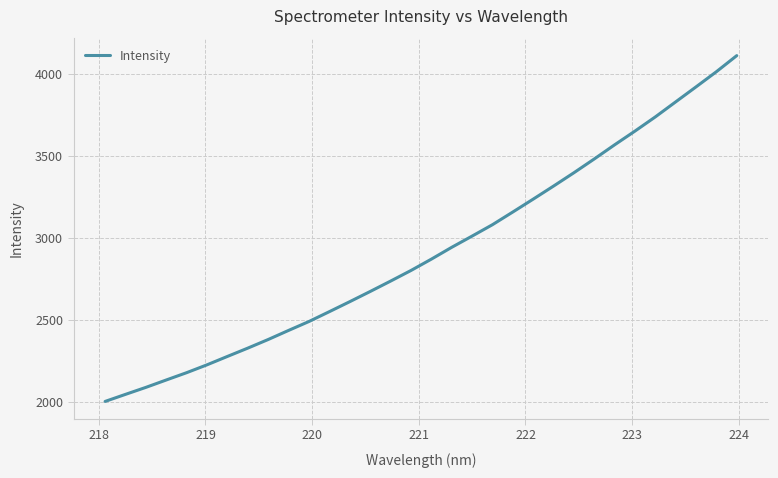

What is the average value?

2915.3